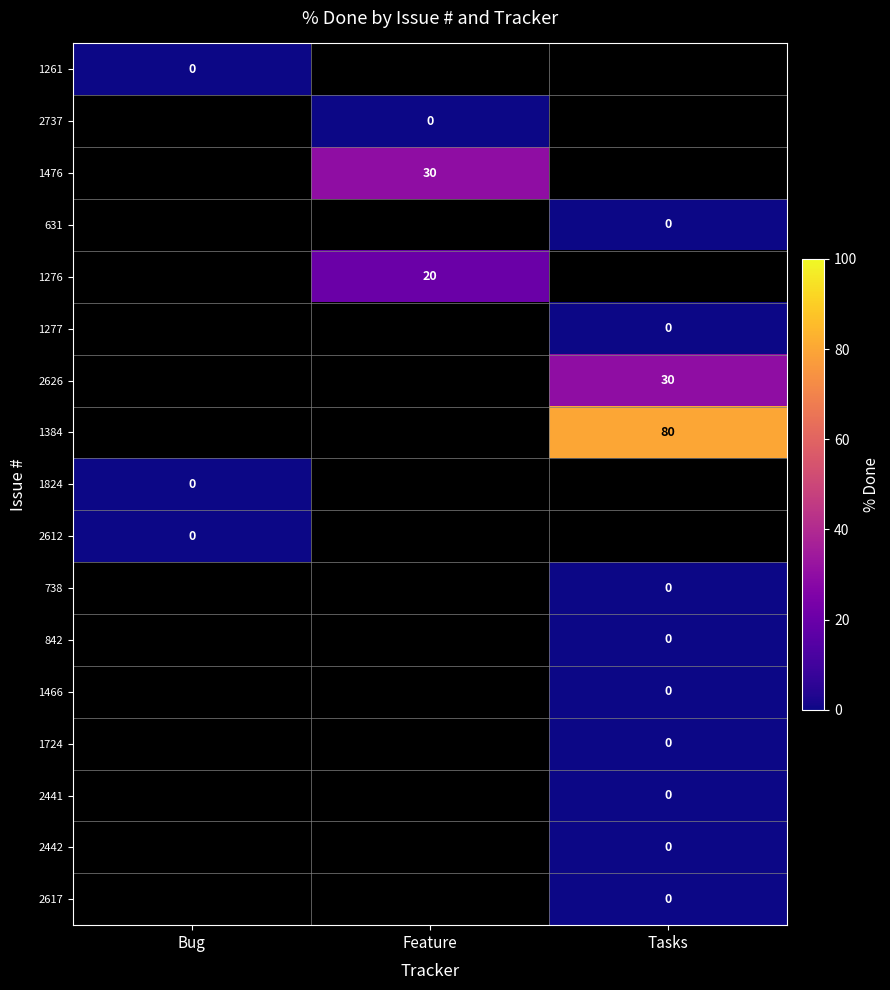

Rank the series by their maximum value, from highest to lowest.

1261, 2737, 1476, 631, 1276, 1277, 2626, 1384, 1824, 2612, 738, 842, 1466, 1724, 2441, 2442, 2617